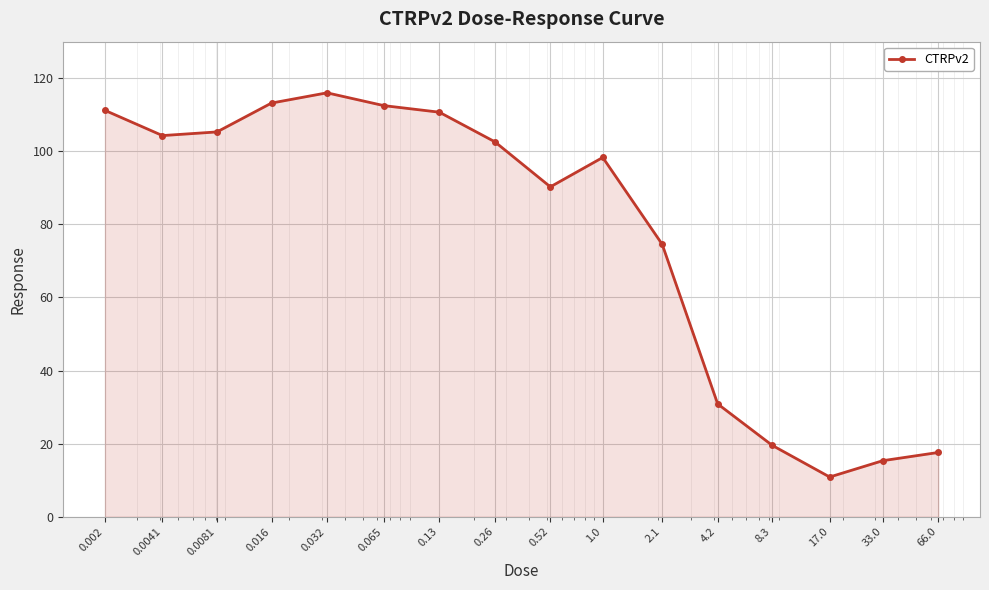

What is the sum of all values?

1233.1